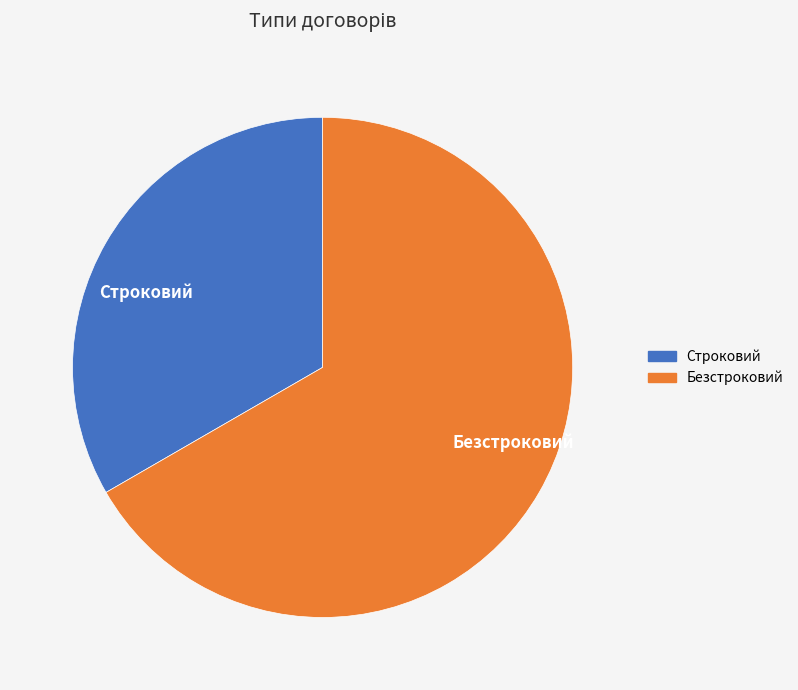

Count the number of slices in the pie.

2